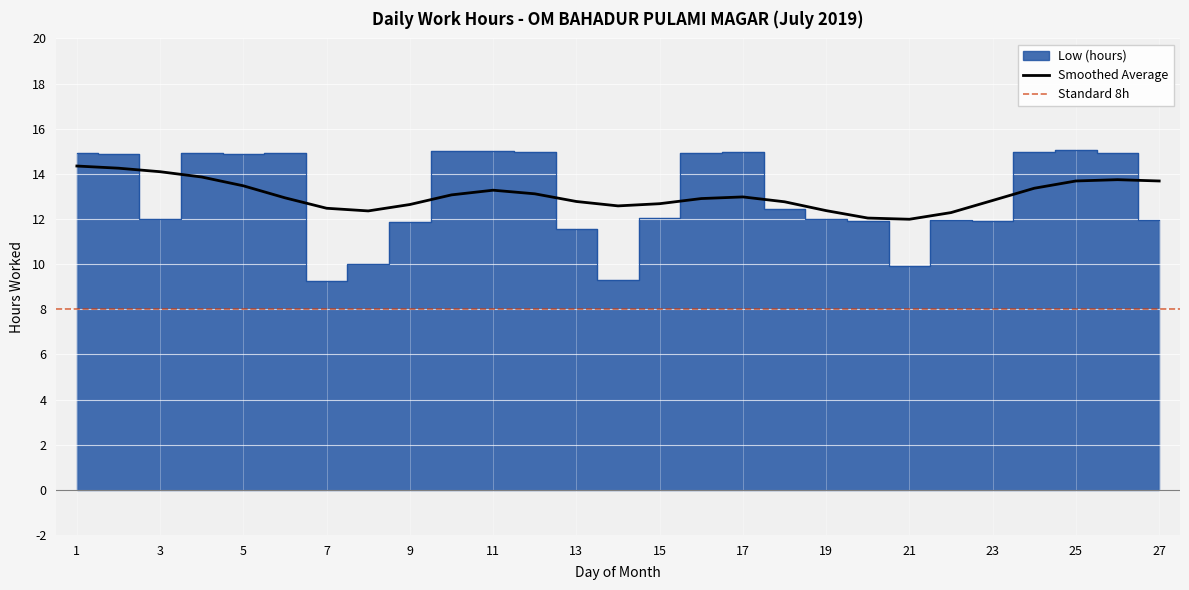

Reading left to right, what are all the values shown in this chart?

1=14.9	2=14.9	3=12.0	4=14.9	5=14.9	6=14.9	7=9.3	8=10.0	9=11.9	10=15.0	11=15.0	12=15.0	13=11.6	14=9.3	15=12.1	16=14.9	17=14.9	18=12.5	19=12.0	20=11.9	21=9.9	22=11.9	23=11.9	24=15.0	25=15.1	26=14.9	27=11.9